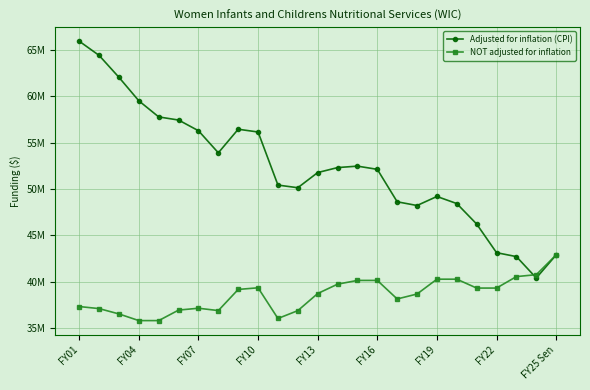

Reading left to right, what are all the values shown in this chart?

Adjusted for inflation (CPI): 65952322	64420666	62051810	59518387	57782294	57443448	56291414	53908165	56453678	56153234	50426548	50140505	51776476	52313572	52471113	52124782	48622843	48221294	49196582	48431139	46221030	43131269	42706539	40400393	42889916
NOT adjusted for inflation: 37317495	37096300	36519385	35801048	35801048	36935601	37135523	36882592	39165092	39340092	36028884	36876617	38721617	39732030	40136830	40136830	38136830	38669725	40269725	40269725	39311761	39311761	40549711	40757545	42889916